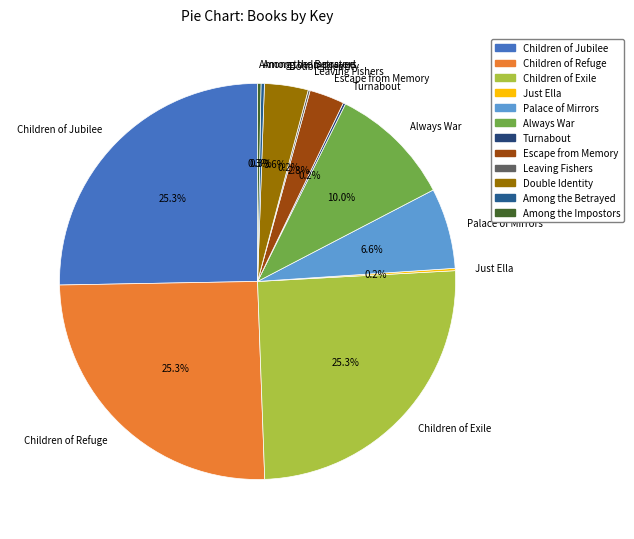

Approximately how many times larger is the value at Palace of Mirrors compared to Double Identity?

1.8